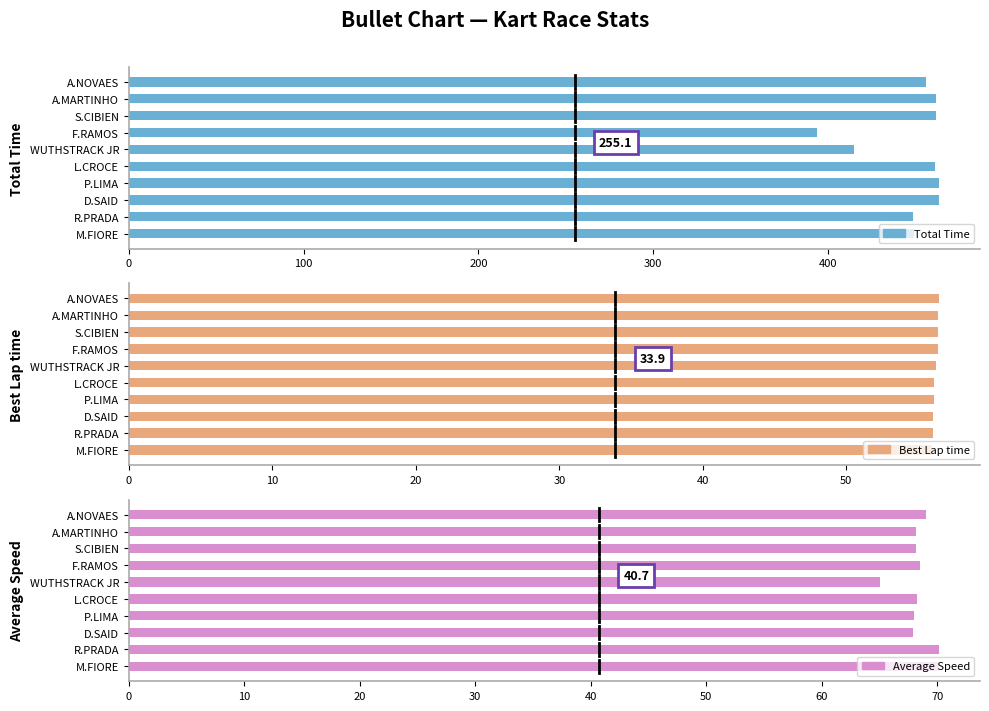

How many bars are there in total?

30